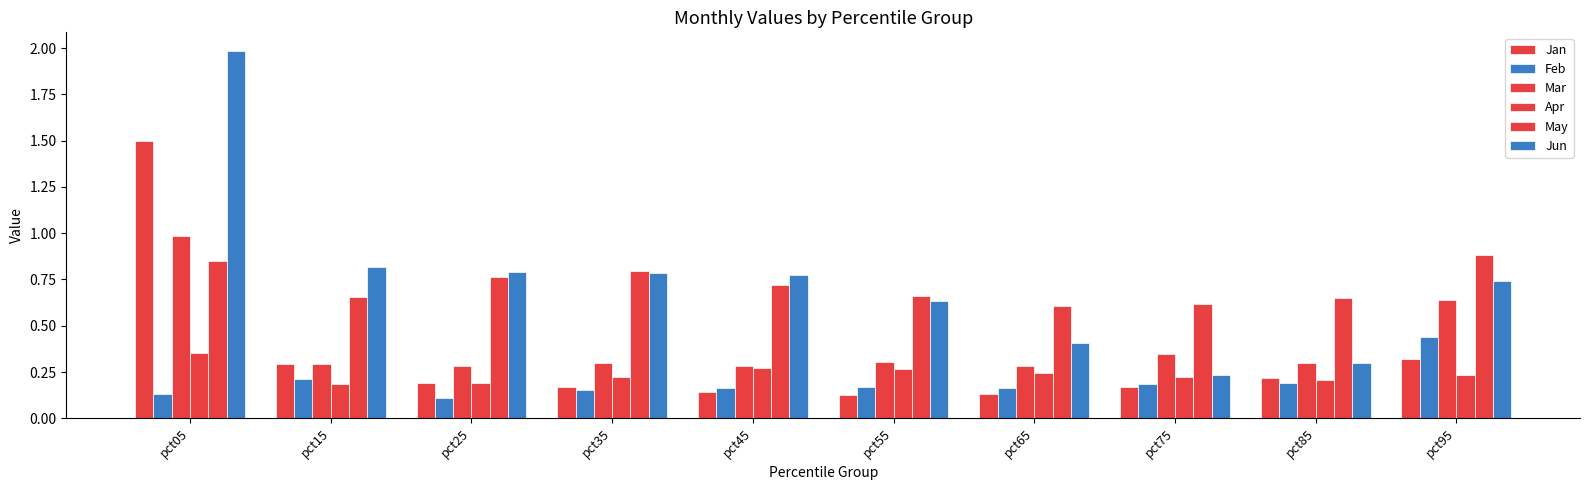

How many series are shown in this chart?

6